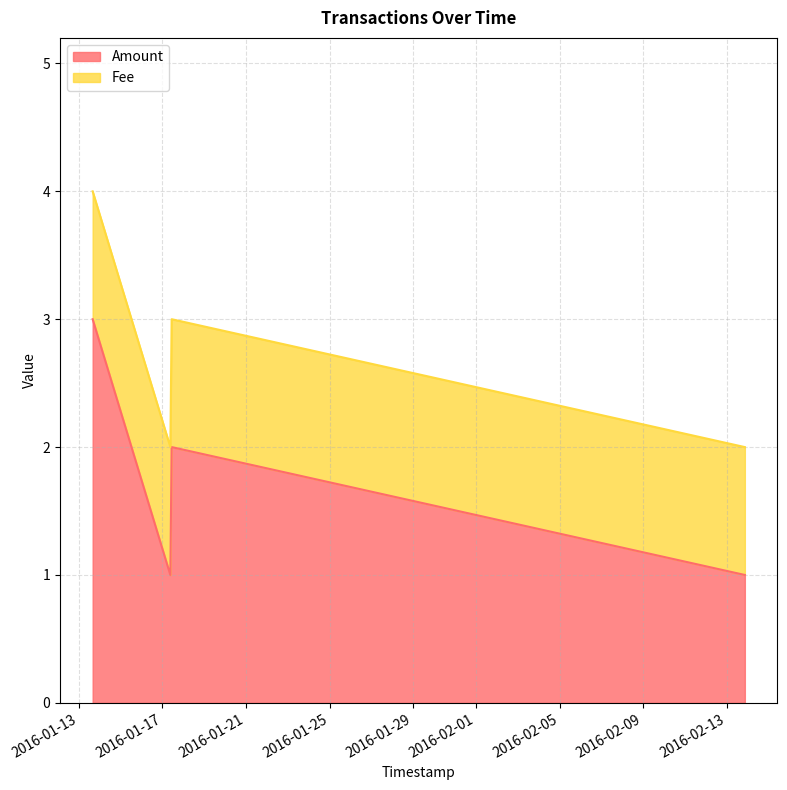

True or false: there are more than 0 points higher than both neighbors.

True